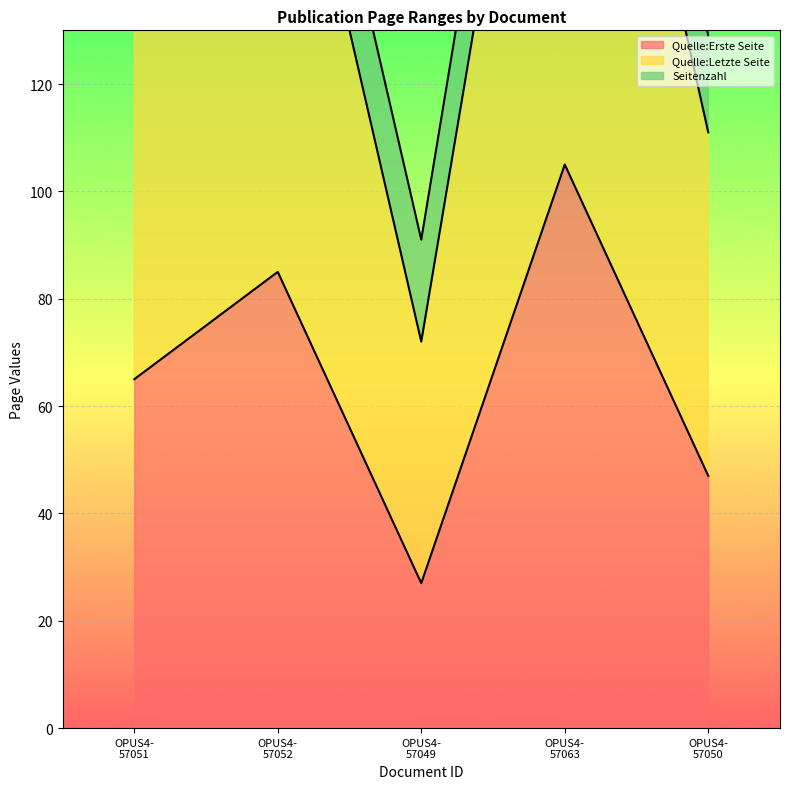

What is the minimum value for Quelle:Erste Seite?

27